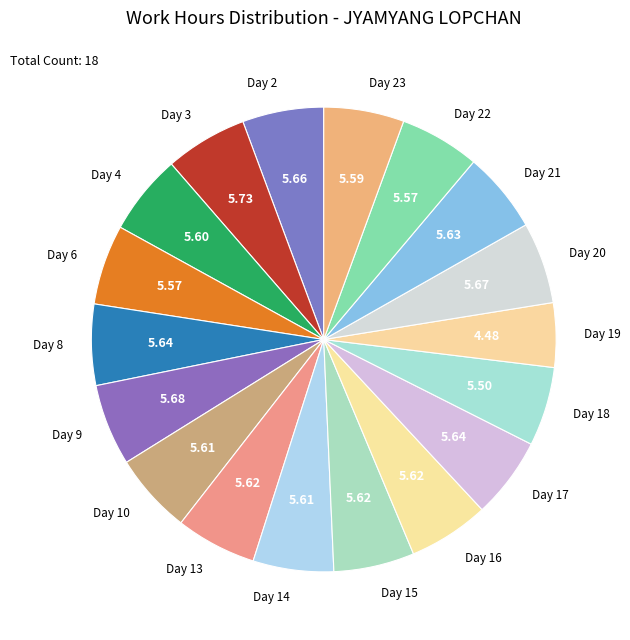

Is the sum of Day 13 and Day 17 greater than half?

No